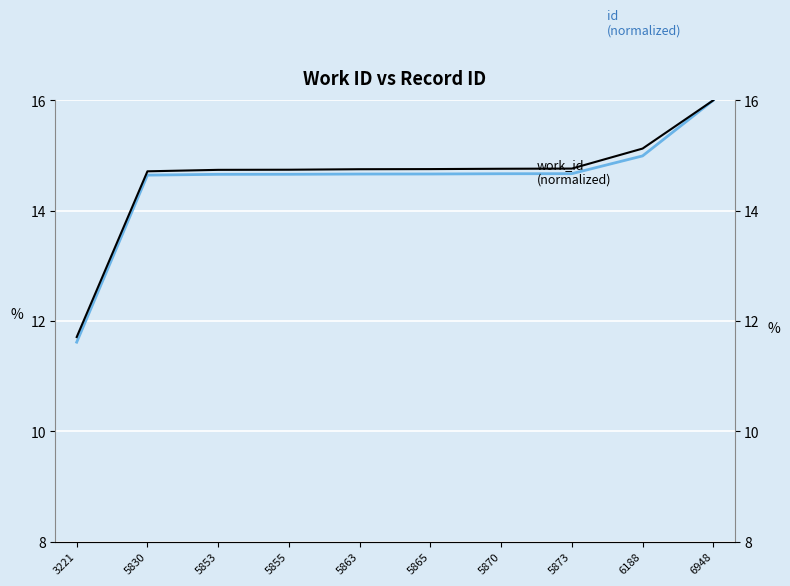

Reading left to right, list all the values displayed in this chart.

id (normalized): 3221=11.6	5830=14.6	5853=14.7	5855=14.7	5863=14.7	5865=14.7	5870=14.7	5873=14.7	6188=15.0	6948=16.0
work_id (normalized): 3221=11.7	5830=14.7	5853=14.7	5855=14.7	5863=14.8	5865=14.8	5870=14.8	5873=14.8	6188=15.1	6948=16.0